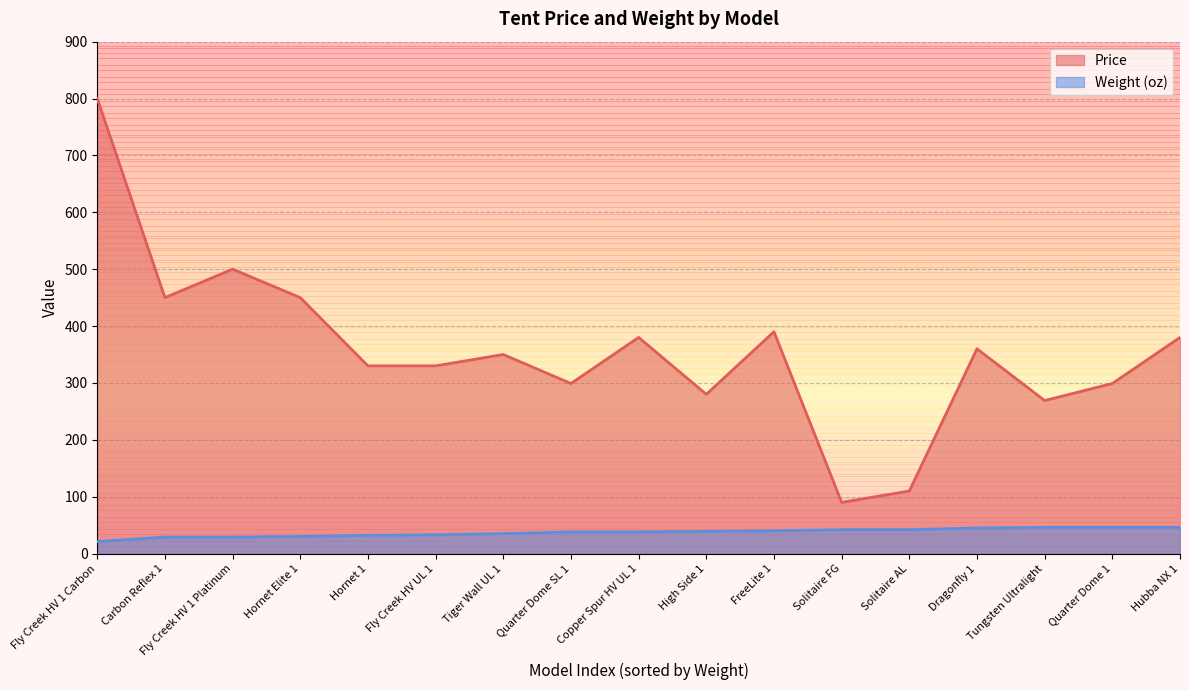

At which category is the sum across all series the highest?

Fly Creek HV 1 Carbon